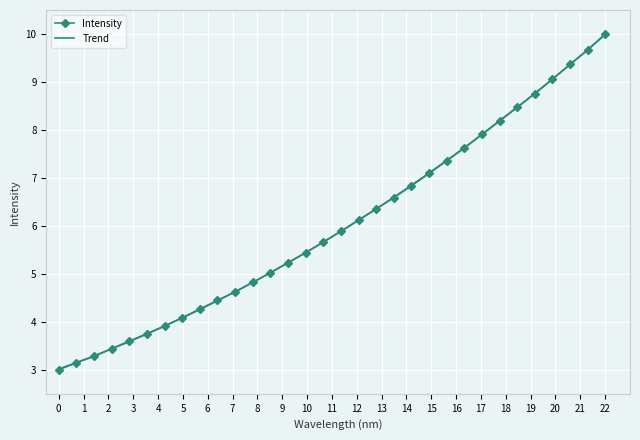

What is the highest value of the Intensity series?

10.0